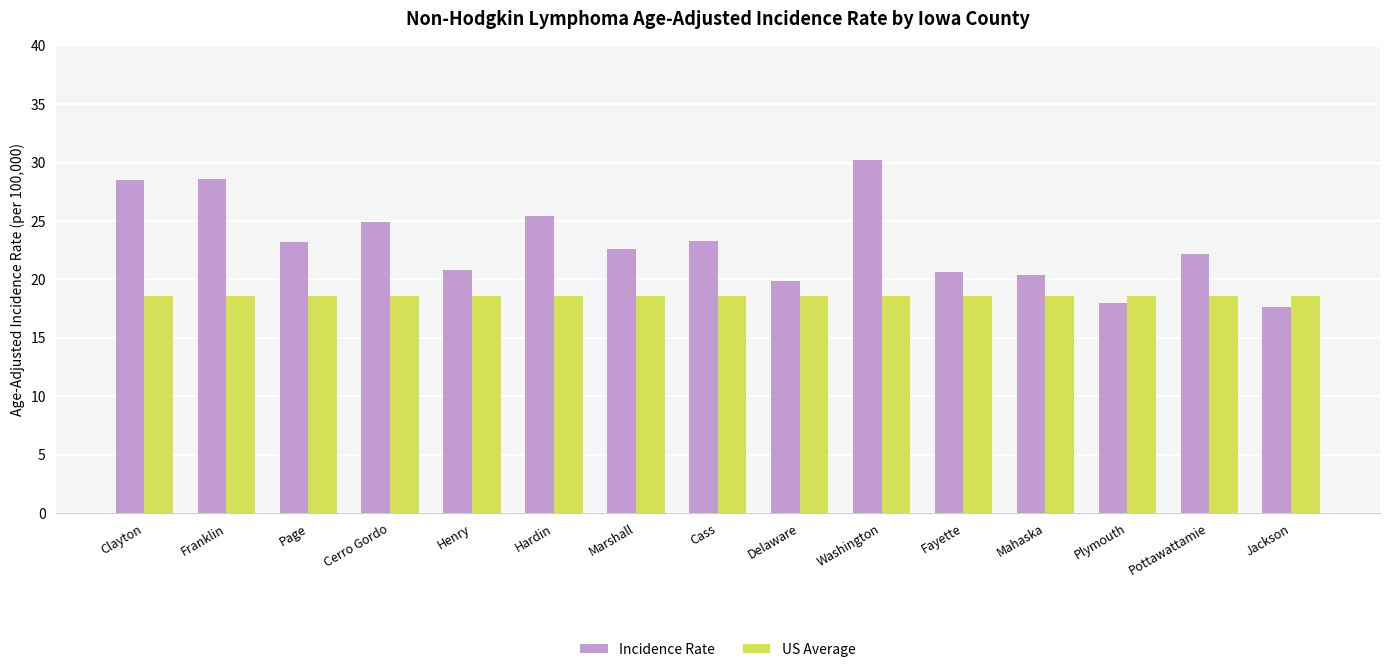

How many groups of bars are there?

15